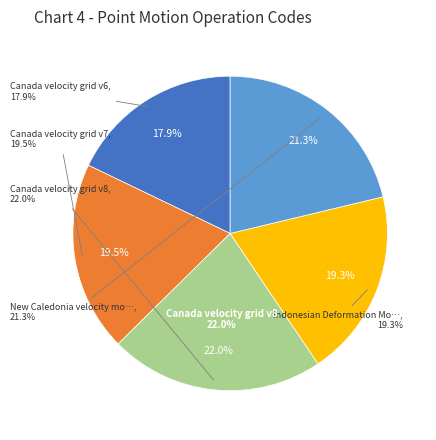

Count the number of slices in the pie.

5